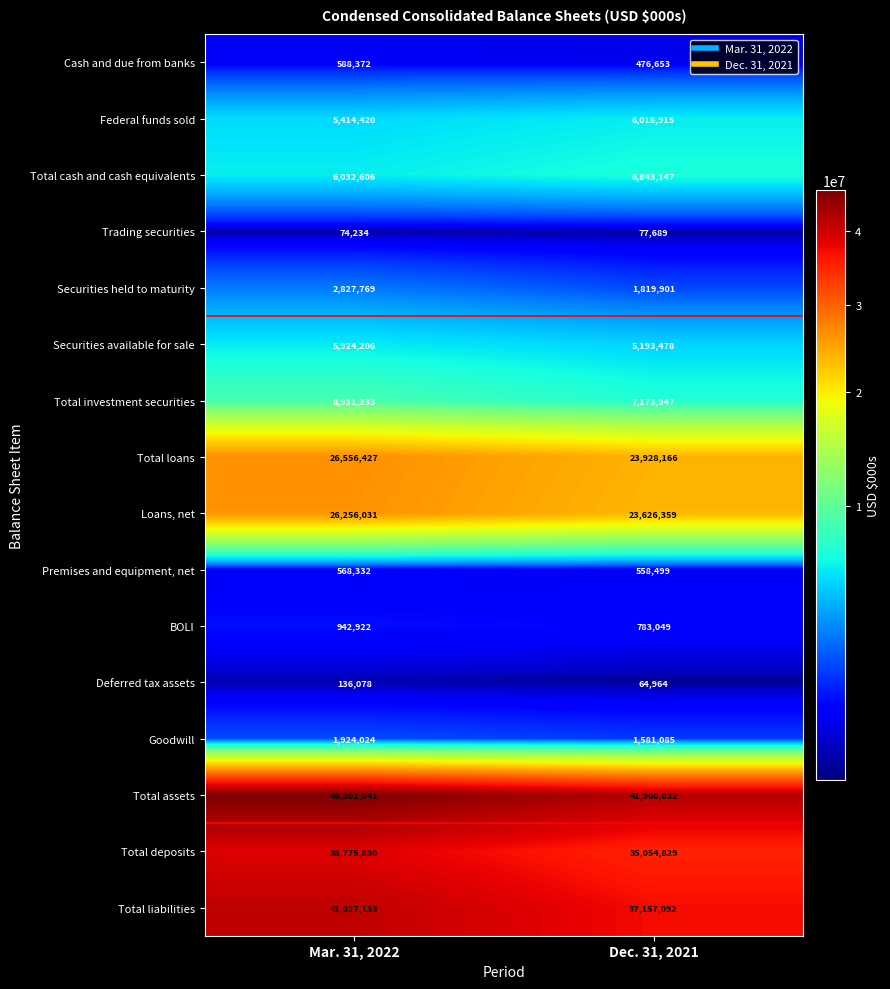

At how many categories does at least one series exceed 6325591?

2